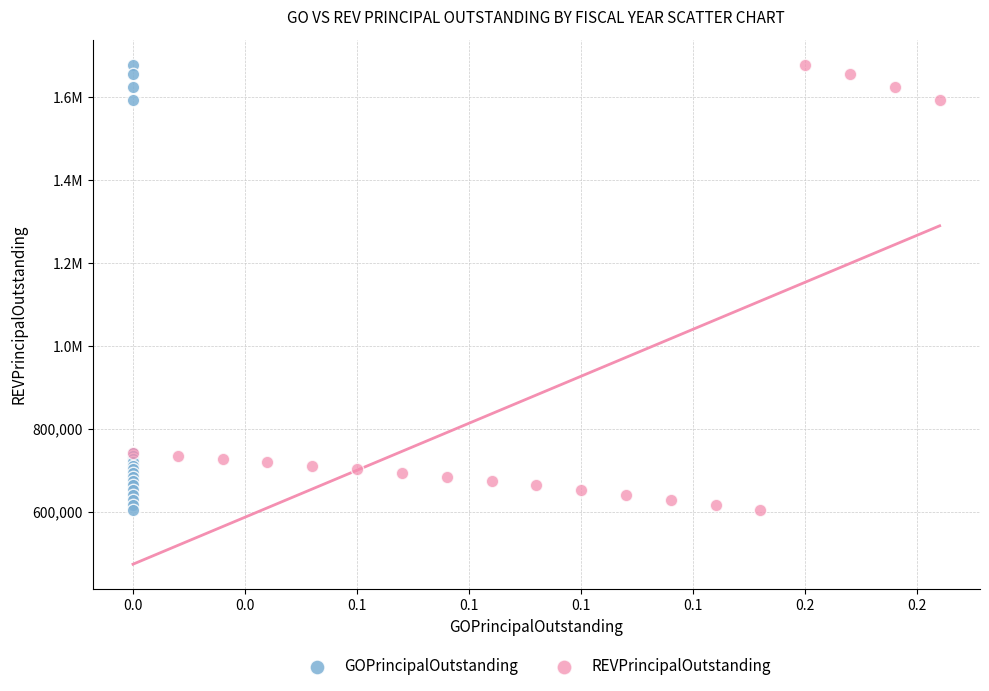

What are all the series names shown in the legend?

GOPrincipalOutstanding, REVPrincipalOutstanding